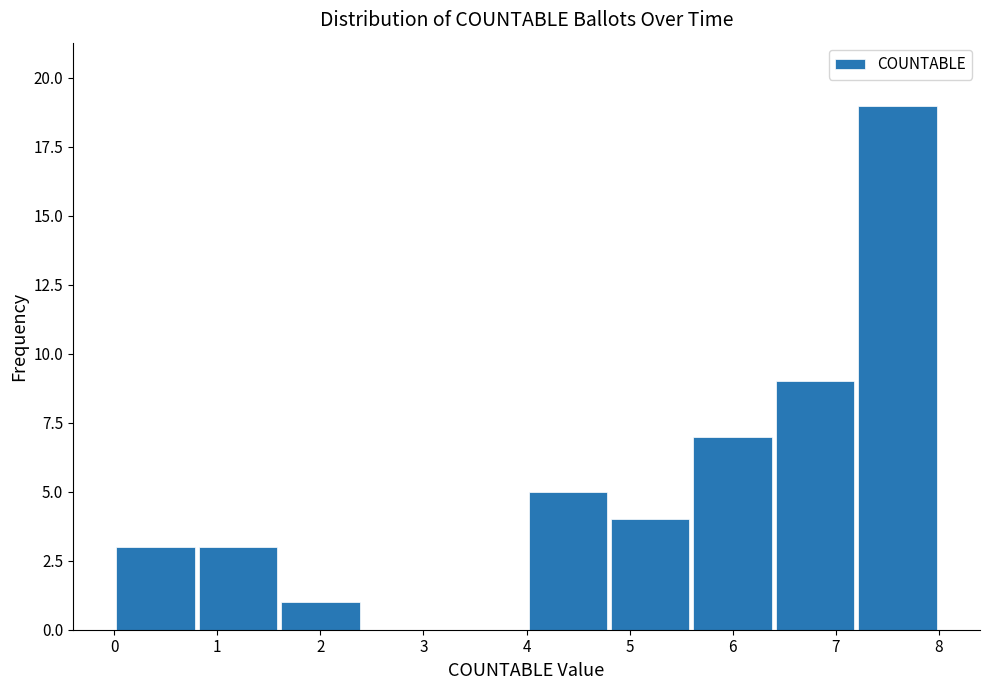

How tall is the bar that spans 5.6 to 6.4 on the x-axis? The values are not printed on the chart, so give them approximately, as read against the axis.

7